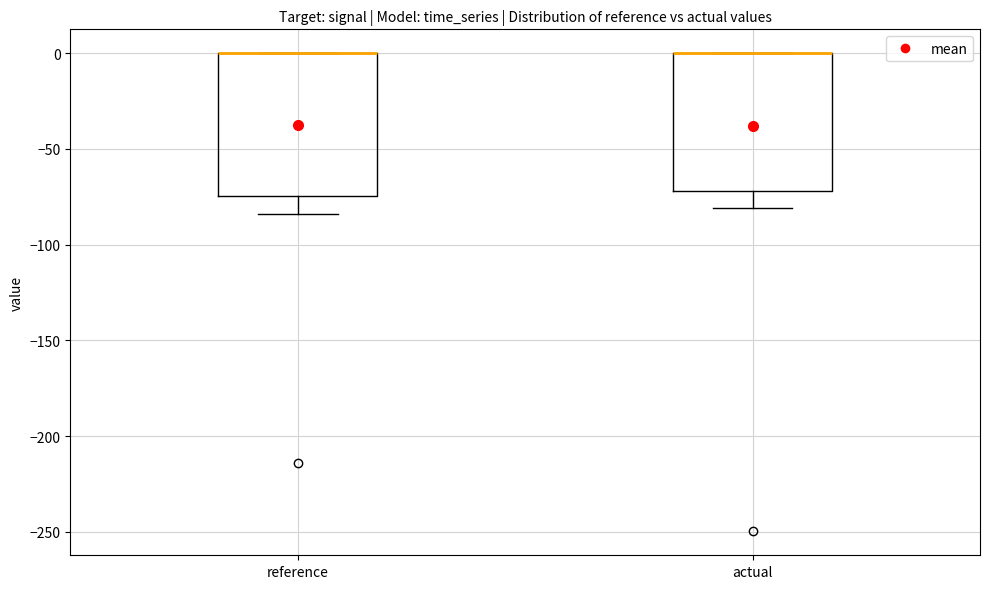

Where is the lower edge of the box for reference on the y-axis? The values are not printed on the chart, so give them approximately, as read against the axis.

-75